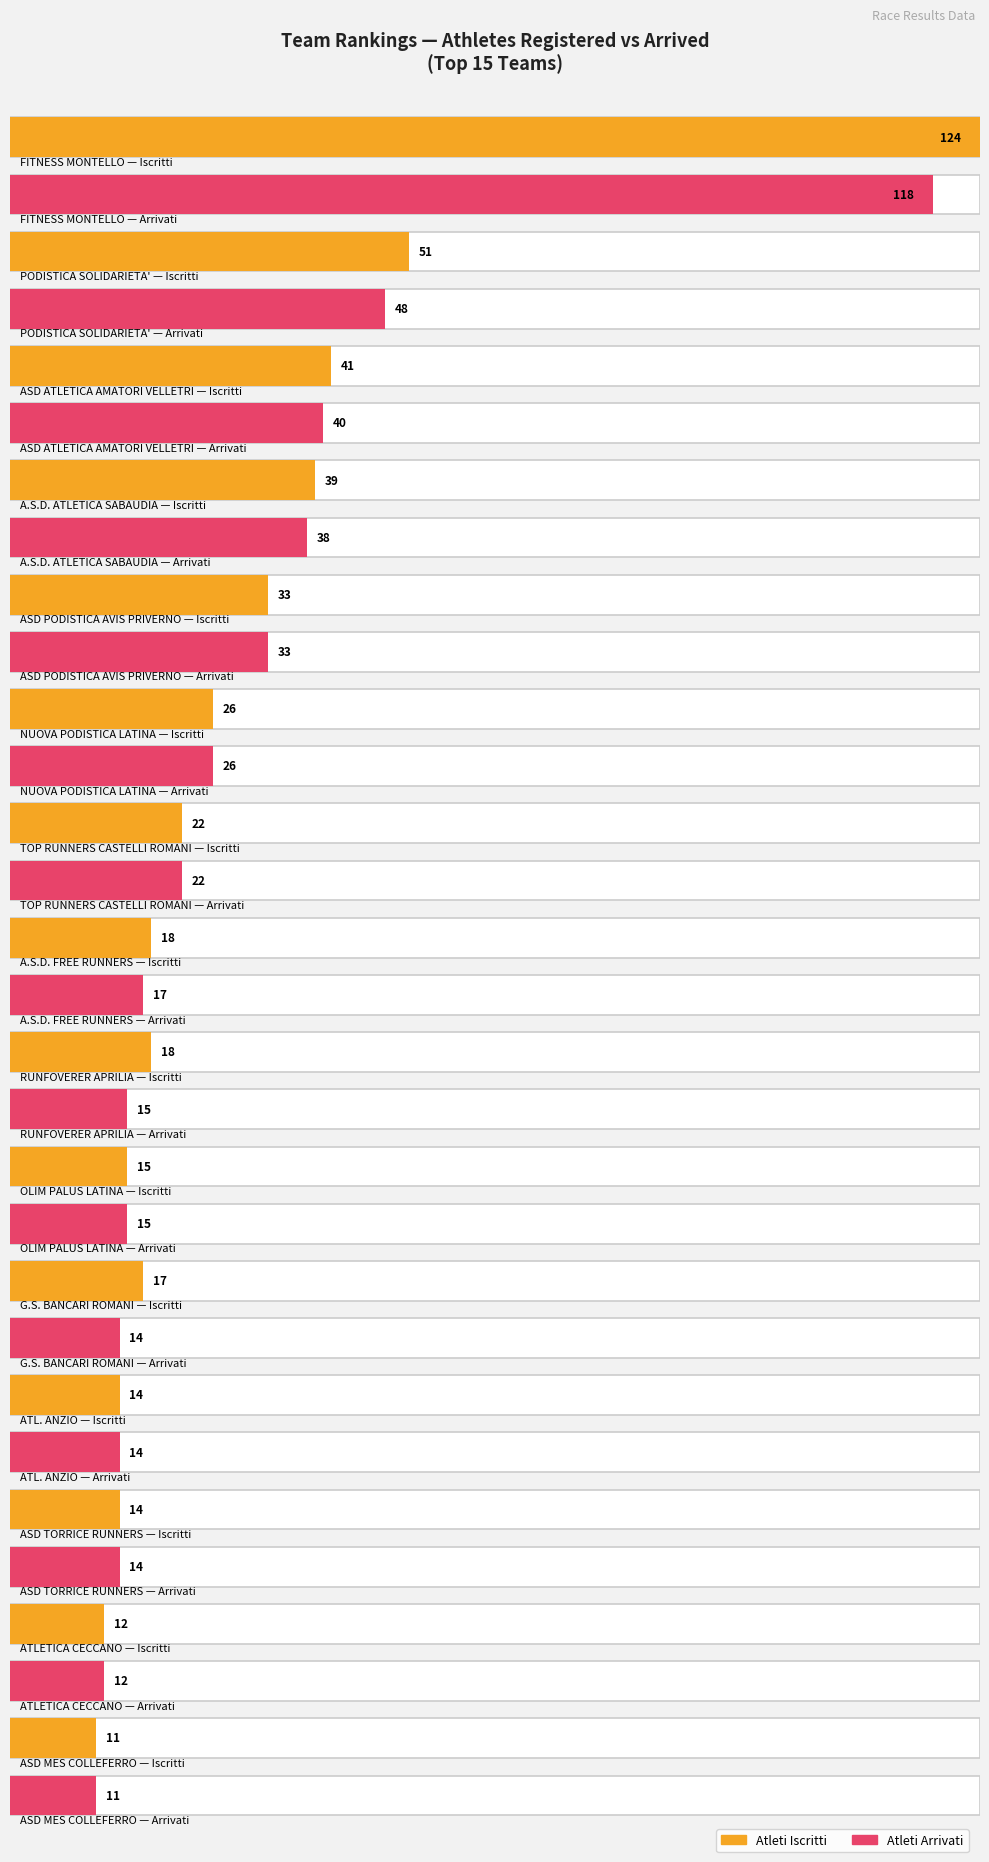

What is the sum of the Atleti Arrivati values at ASD PODISTICA AVIS PRIVERNO and FITNESS MONTELLO?

151